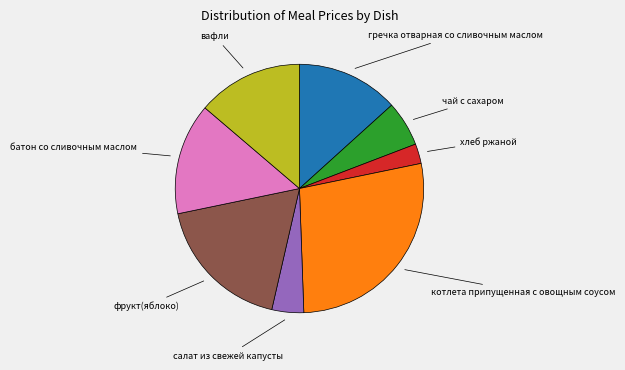

Is there any slice that represents more than half of the pie?

No